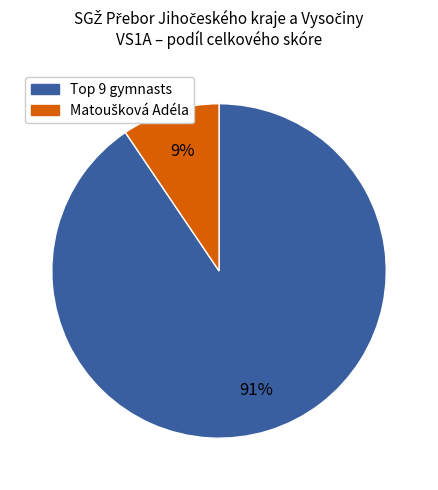

Is there a majority slice in this chart?

Yes